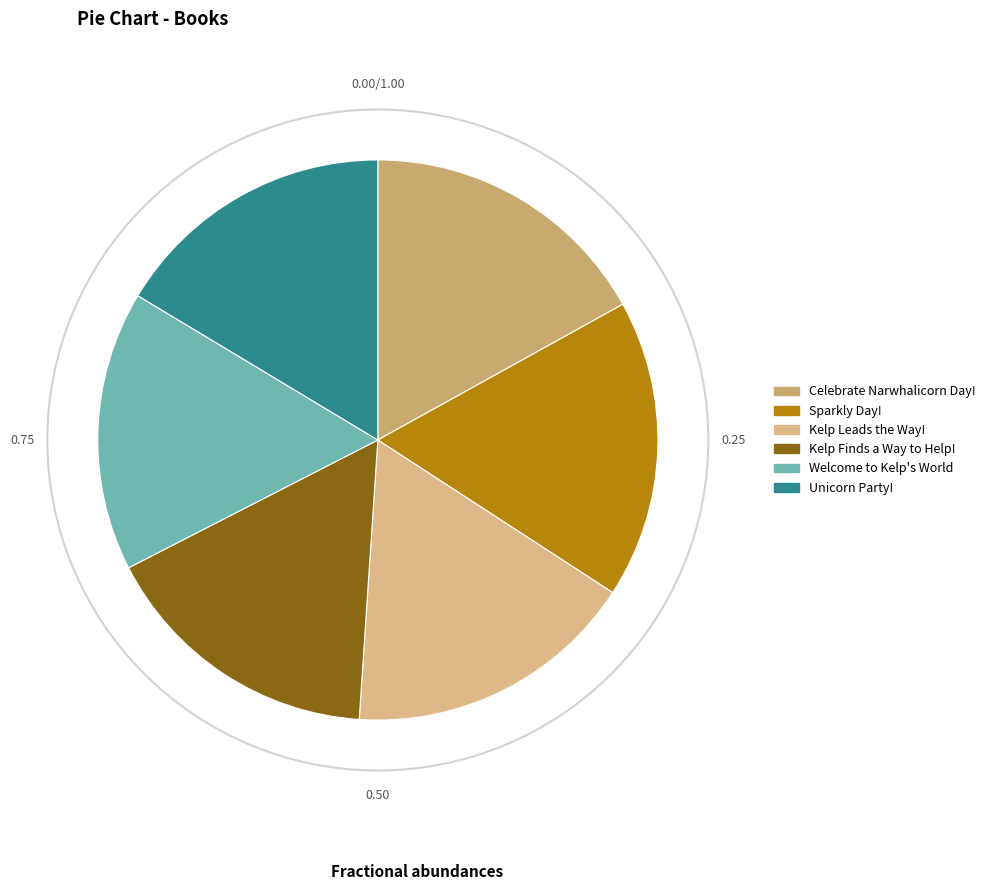

Is it true that Kelp Finds a Way to Help! is 4% of the pie?

False